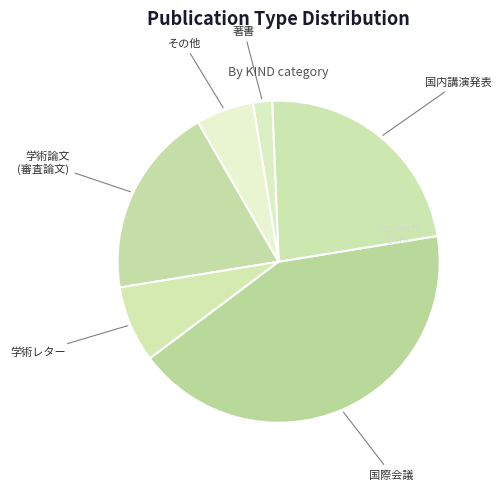

Is there a majority slice in this chart?

No